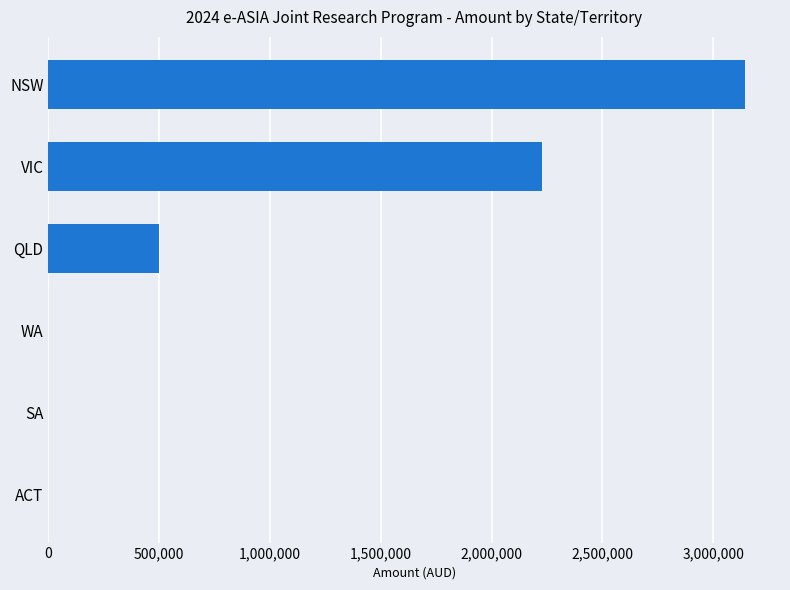

How many data points does each series have?

6